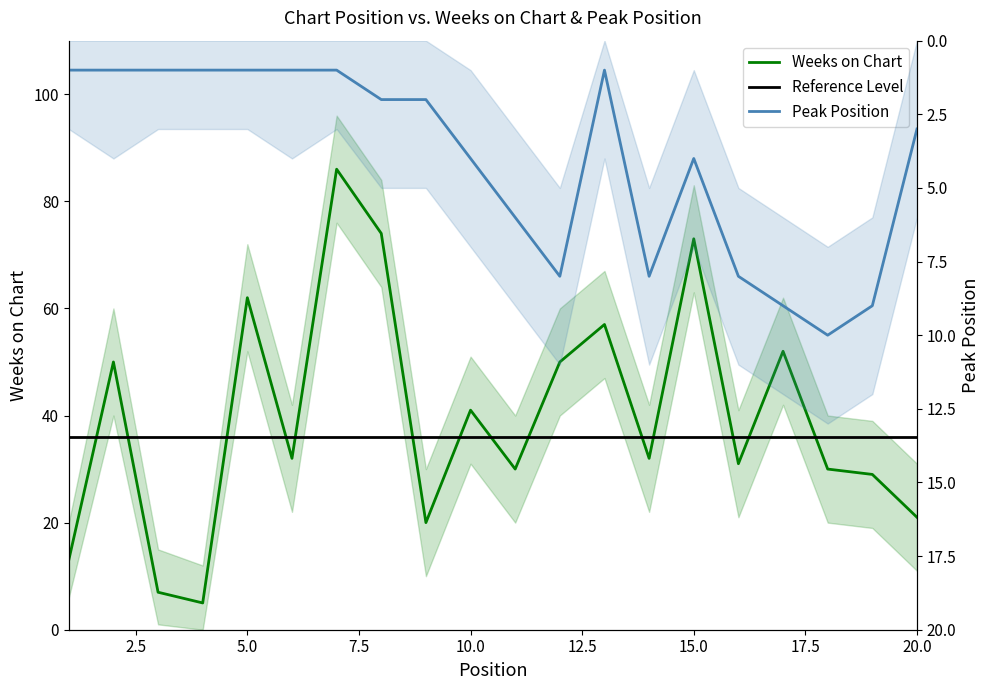

At how many categories does at least one series exceed 47?

8